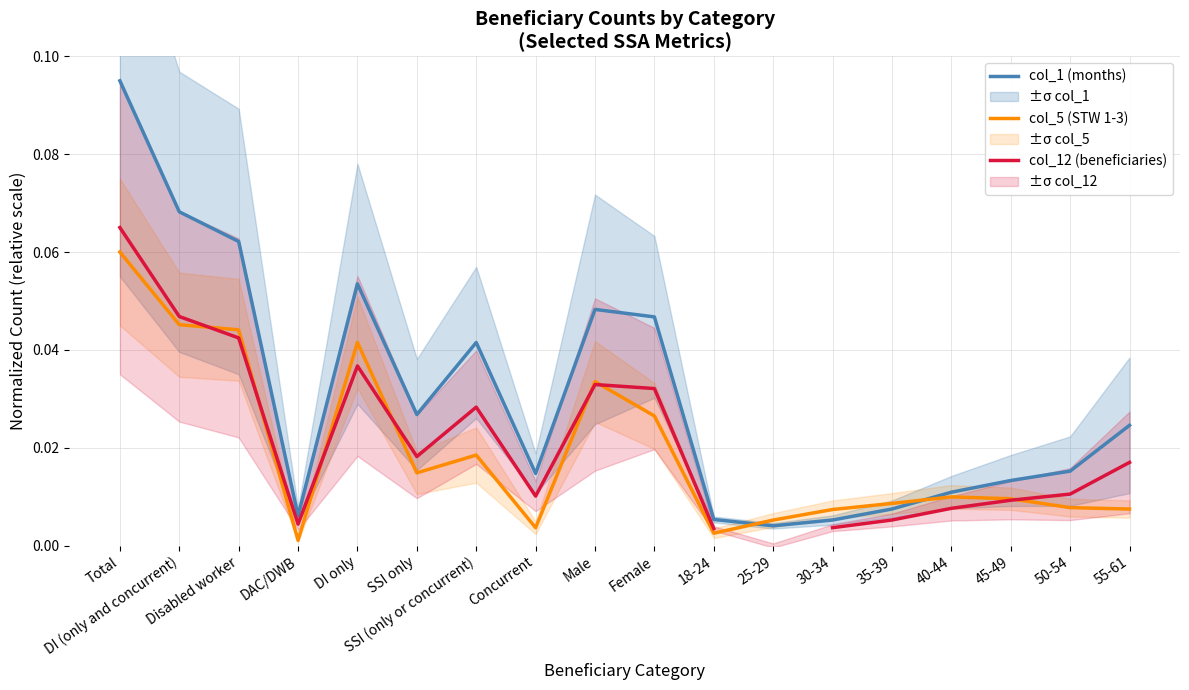

True or false: col_12 (beneficiaries) and col_1 (months) intersect in this chart.

False